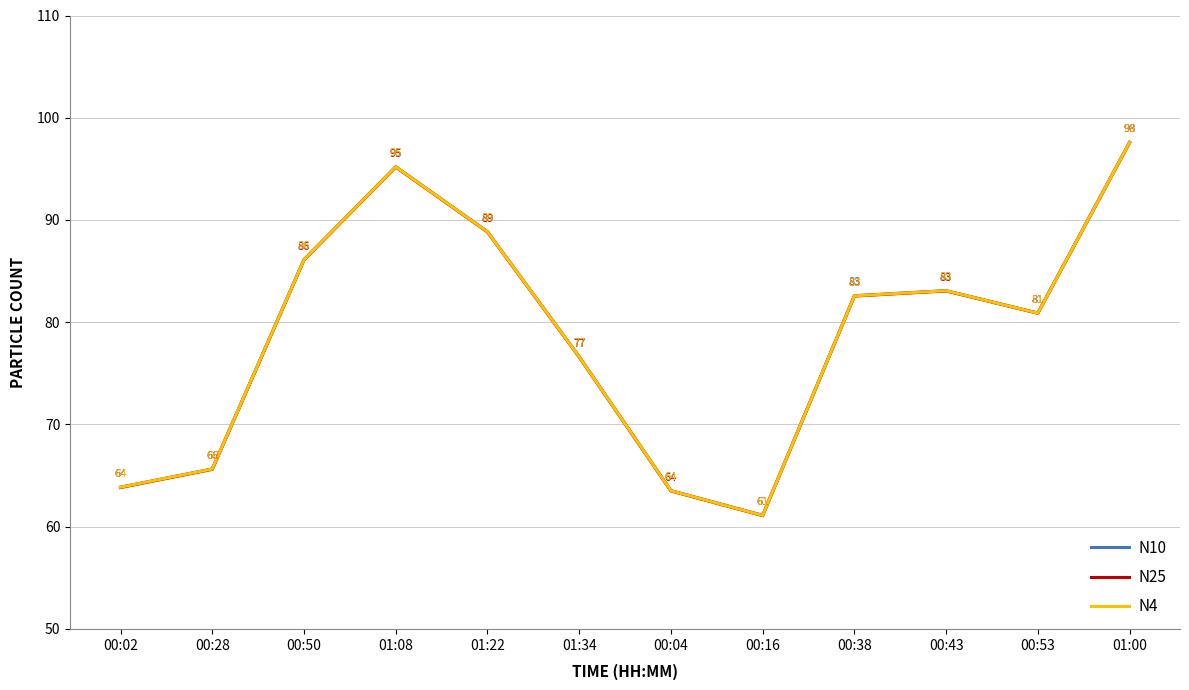

At which category does N25 reach its first local valley?

00:16